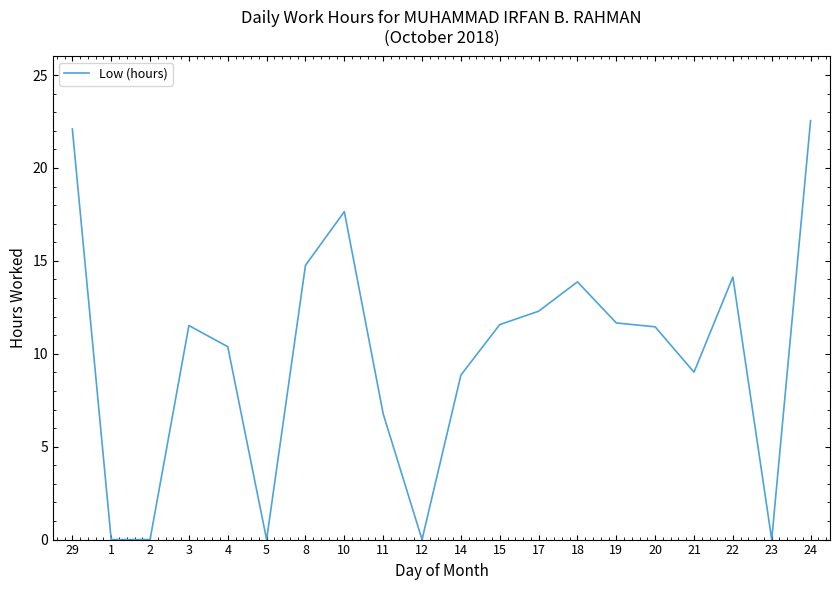

What is the difference between the values at 19 and 10?

6.0